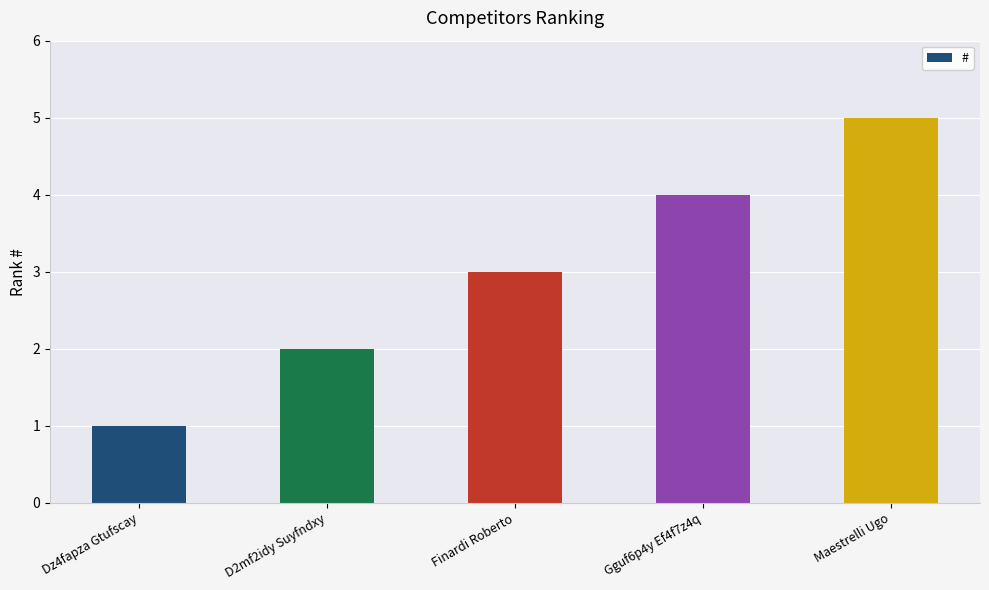

At which category does the chart reach its peak across all series?

Maestrelli Ugo